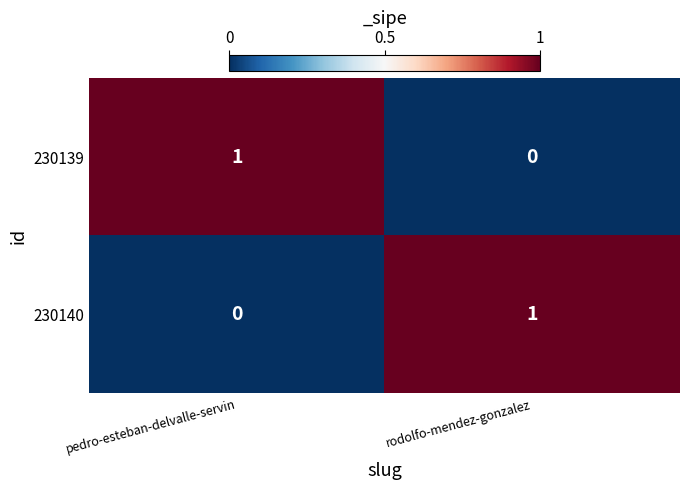

Reading left to right, extract all data points from this chart.

230139: 1	0
230140: 0	1